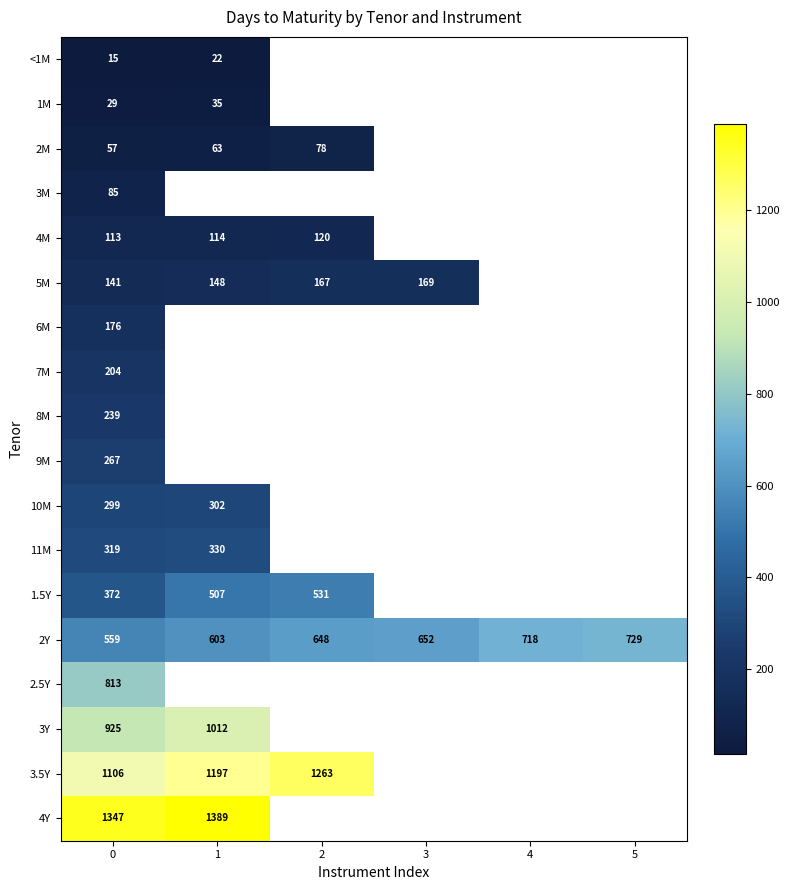

True or false: <1M has a value of 22.0 at 1.

True